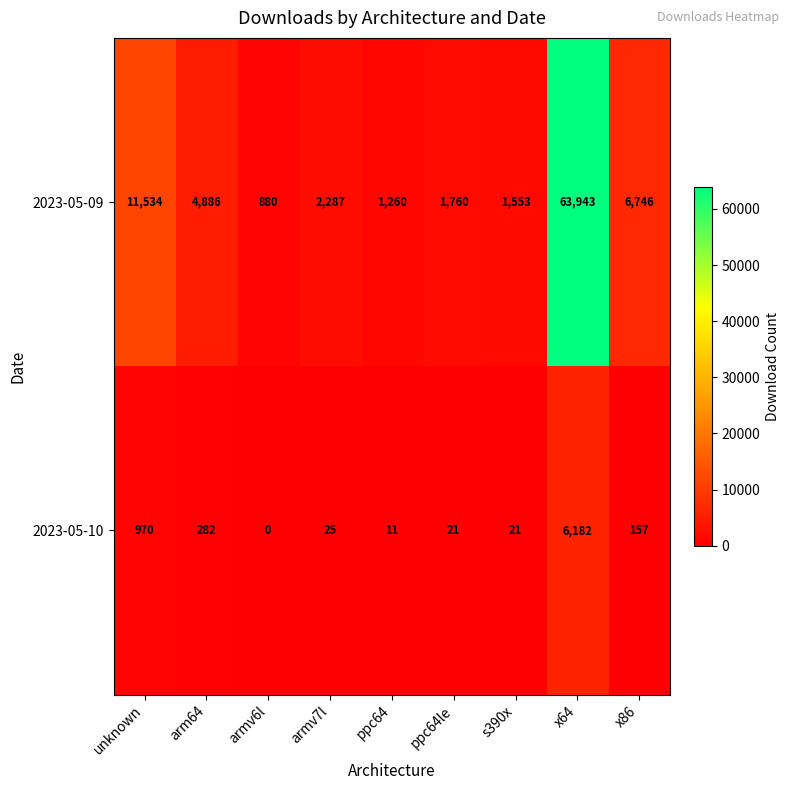

True or false: 2023-05-09 has a value of 2287 at armv7l.

True